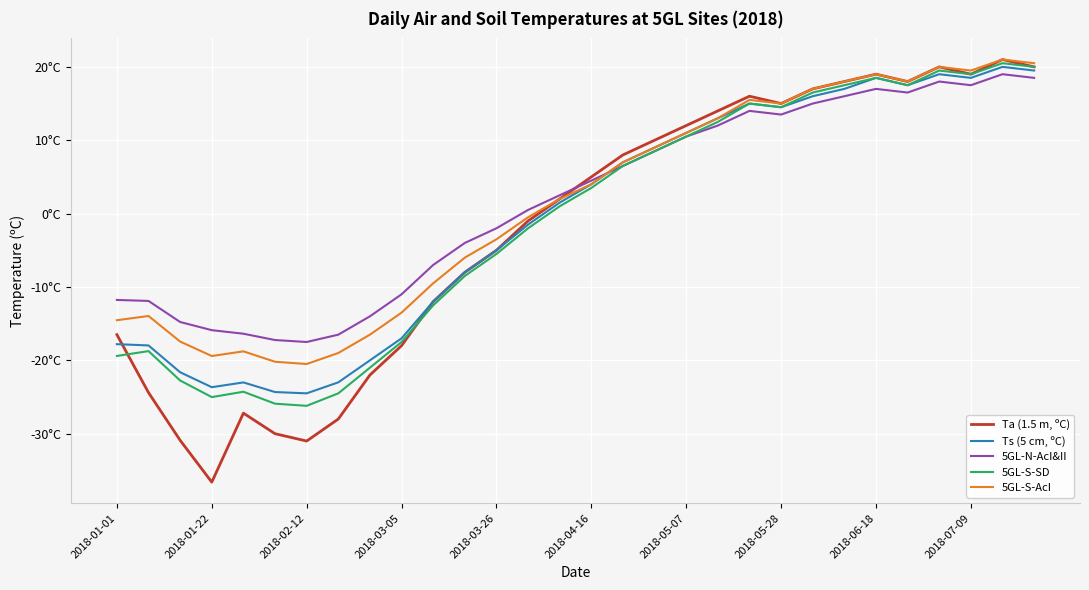

Does the chart have visible grid lines?

Yes